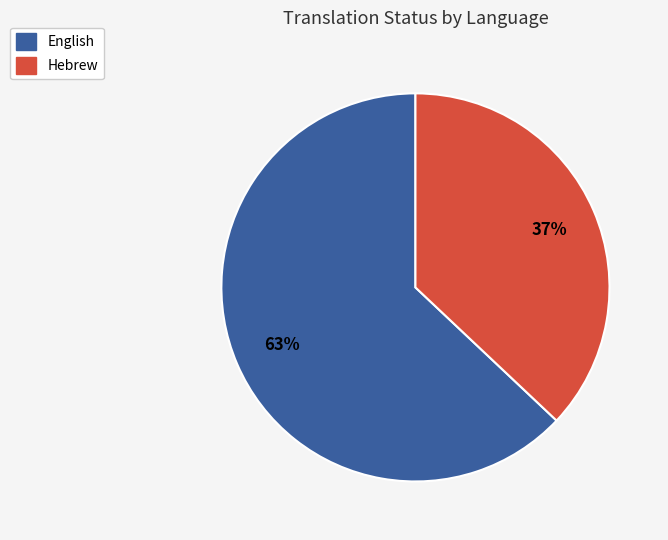

True or false: Hebrew accounts for 48% of the total.

False